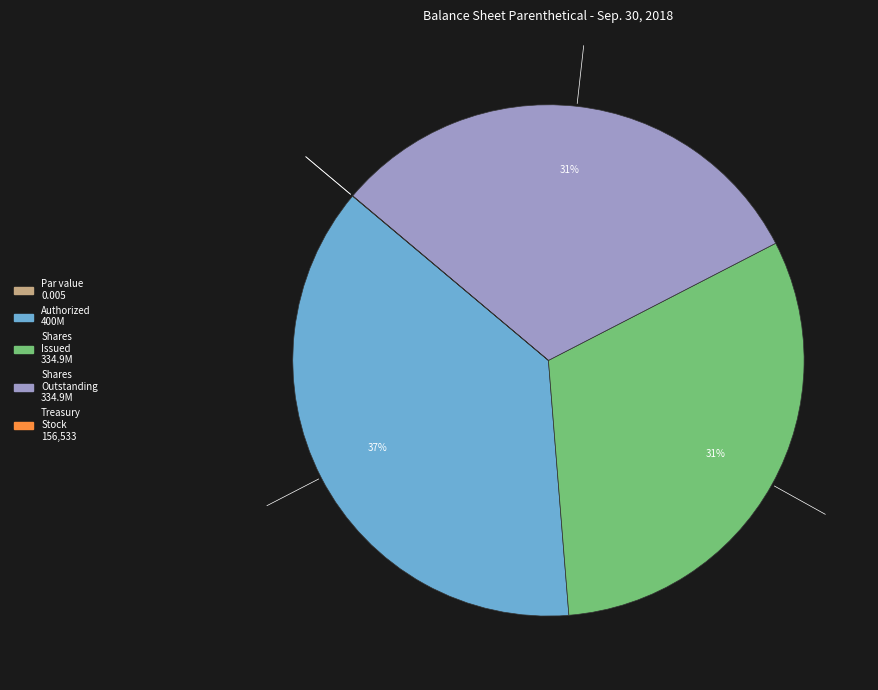

To the nearest percent, what is the average slice percentage?

20%